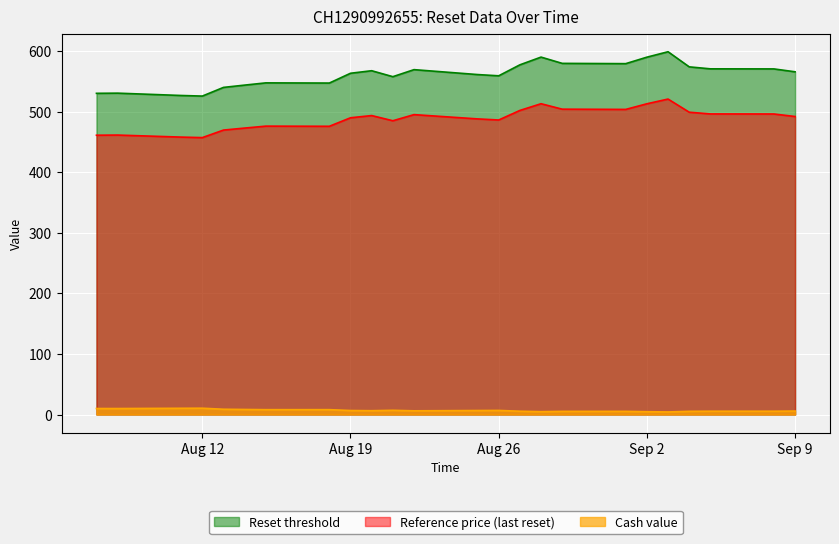

True or false: Reference price and Reset threshold cross at least once.

False